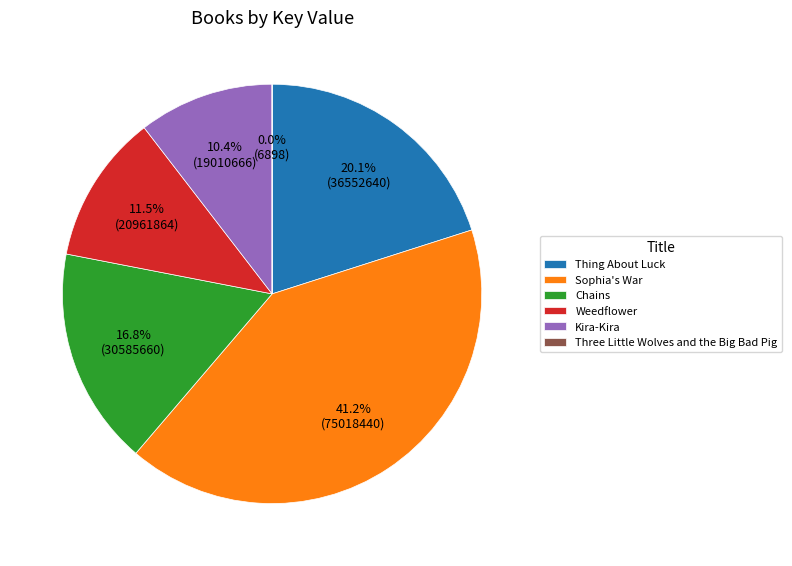

What is the largest slice in the pie chart?

Sophia's War